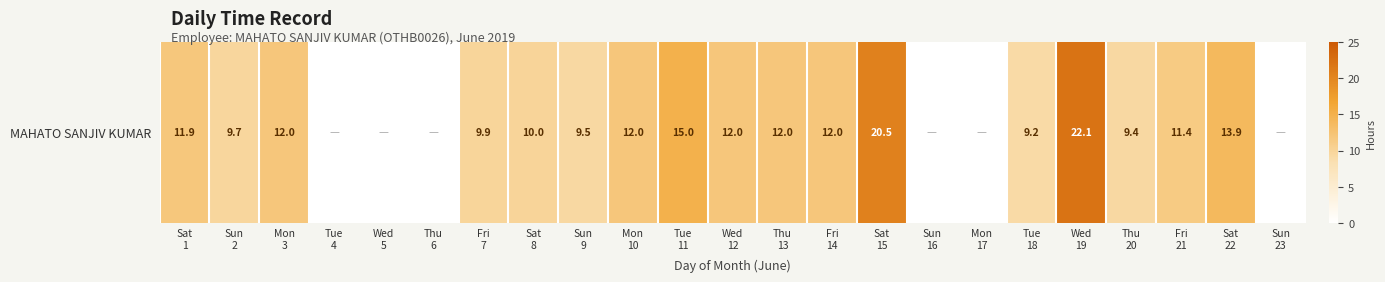

How many values are above zero?

17